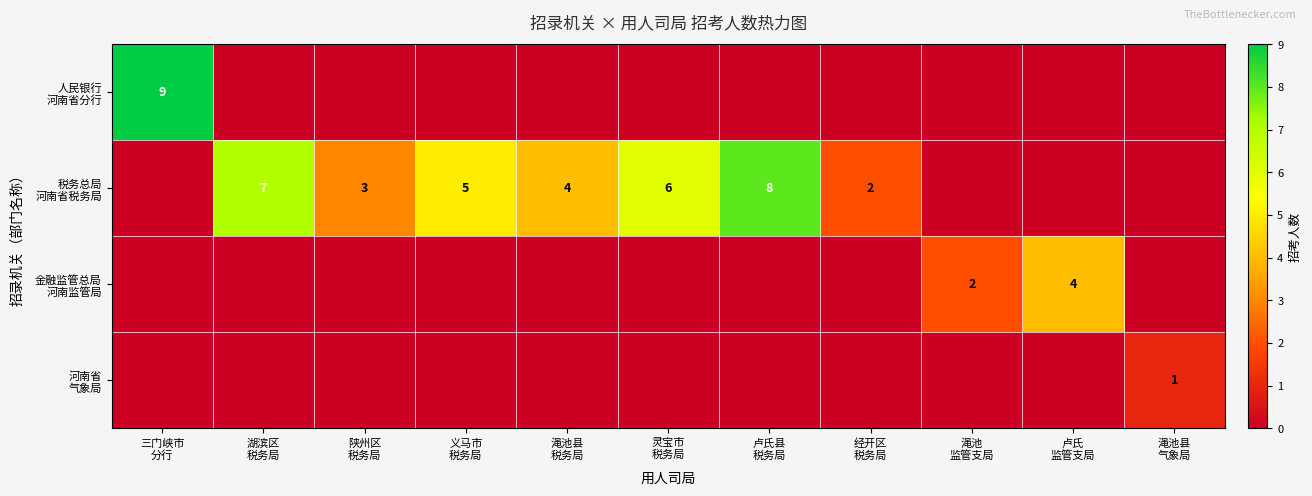

Rank the categories by 税务总局 河南省税务局 value from lowest to highest.

三门峡市 分行, 渑池 监管支局, 卢氏 监管支局, 渑池县 气象局, 经开区 税务局, 陕州区 税务局, 渑池县 税务局, 义马市 税务局, 灵宝市 税务局, 湖滨区 税务局, 卢氏县 税务局